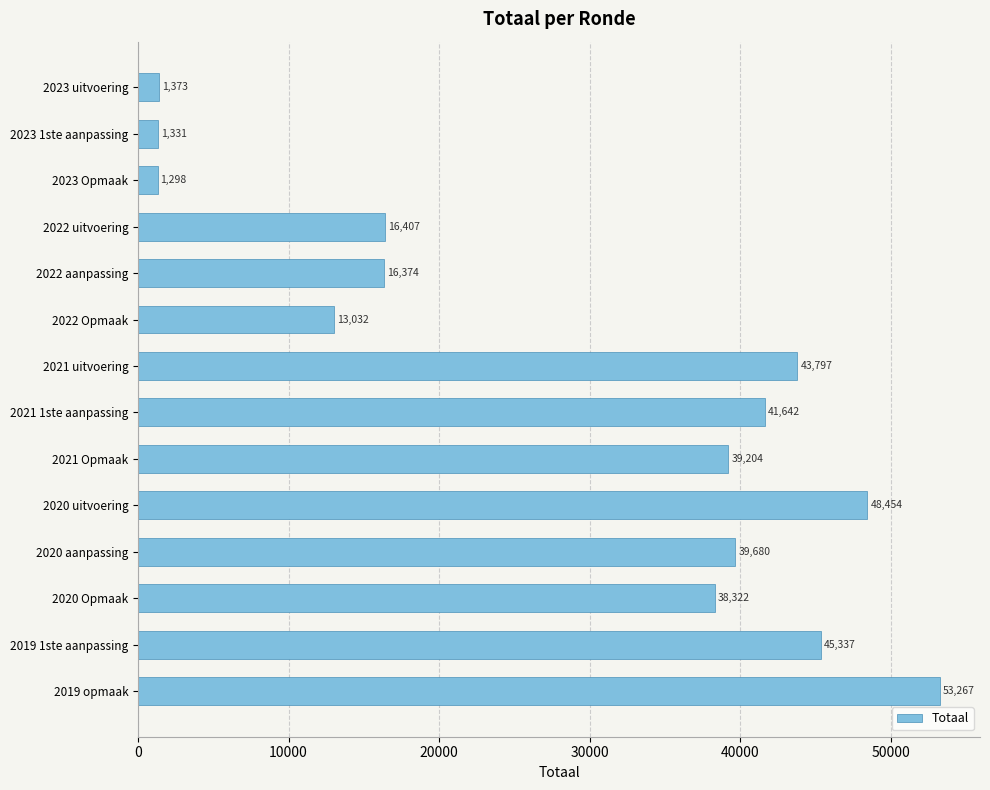

Reading top to bottom, list all the values displayed in this chart.

1373	1331	1298	16407	16374	13032	43797	41642	39204	48454	39680	38322	45337	53267